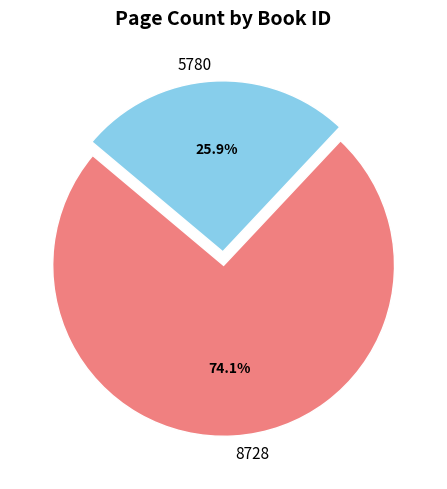

Approximately how many times larger is the value at 5780 compared to 8728?

0.3